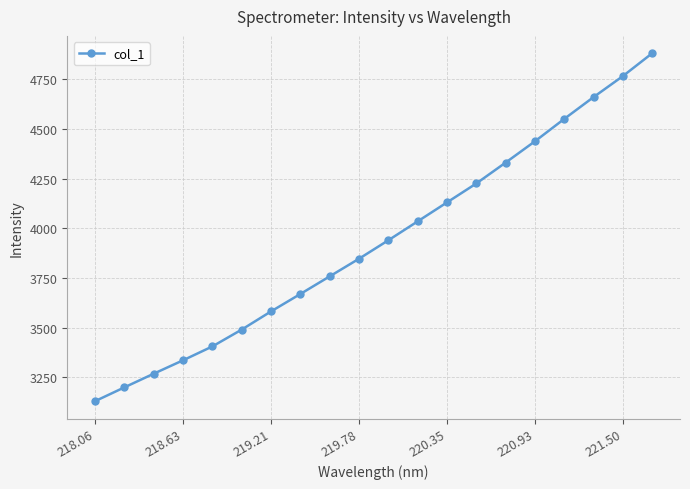

What is the minimum value shown in the chart?

3130.8